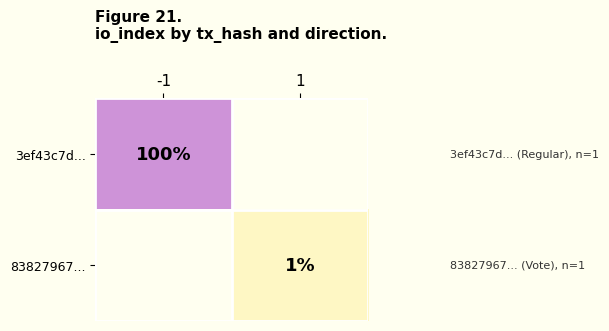

Is the value of 83827967... at 1 greater than the value of 3ef43c7d... at -1?

No